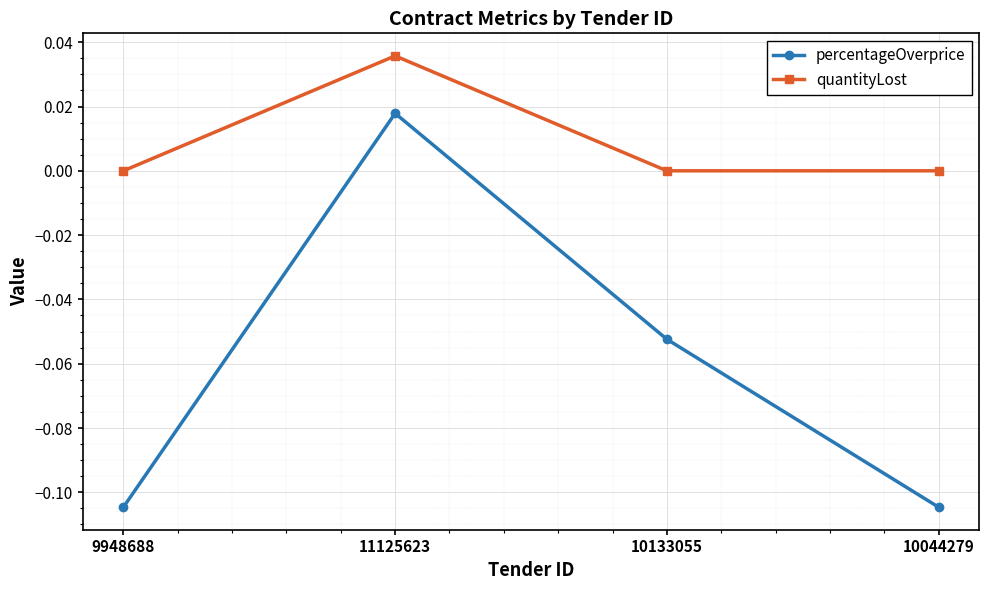

The value of quantityLost at 10133055 is 0.0. True or false?

True